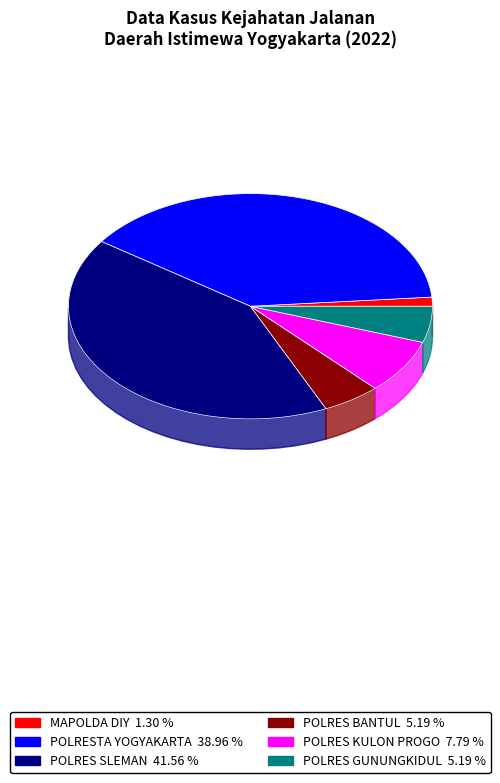

Which has a higher value, MAPOLDA DIY or POLRESTA YOGYAKARTA?

POLRESTA YOGYAKARTA